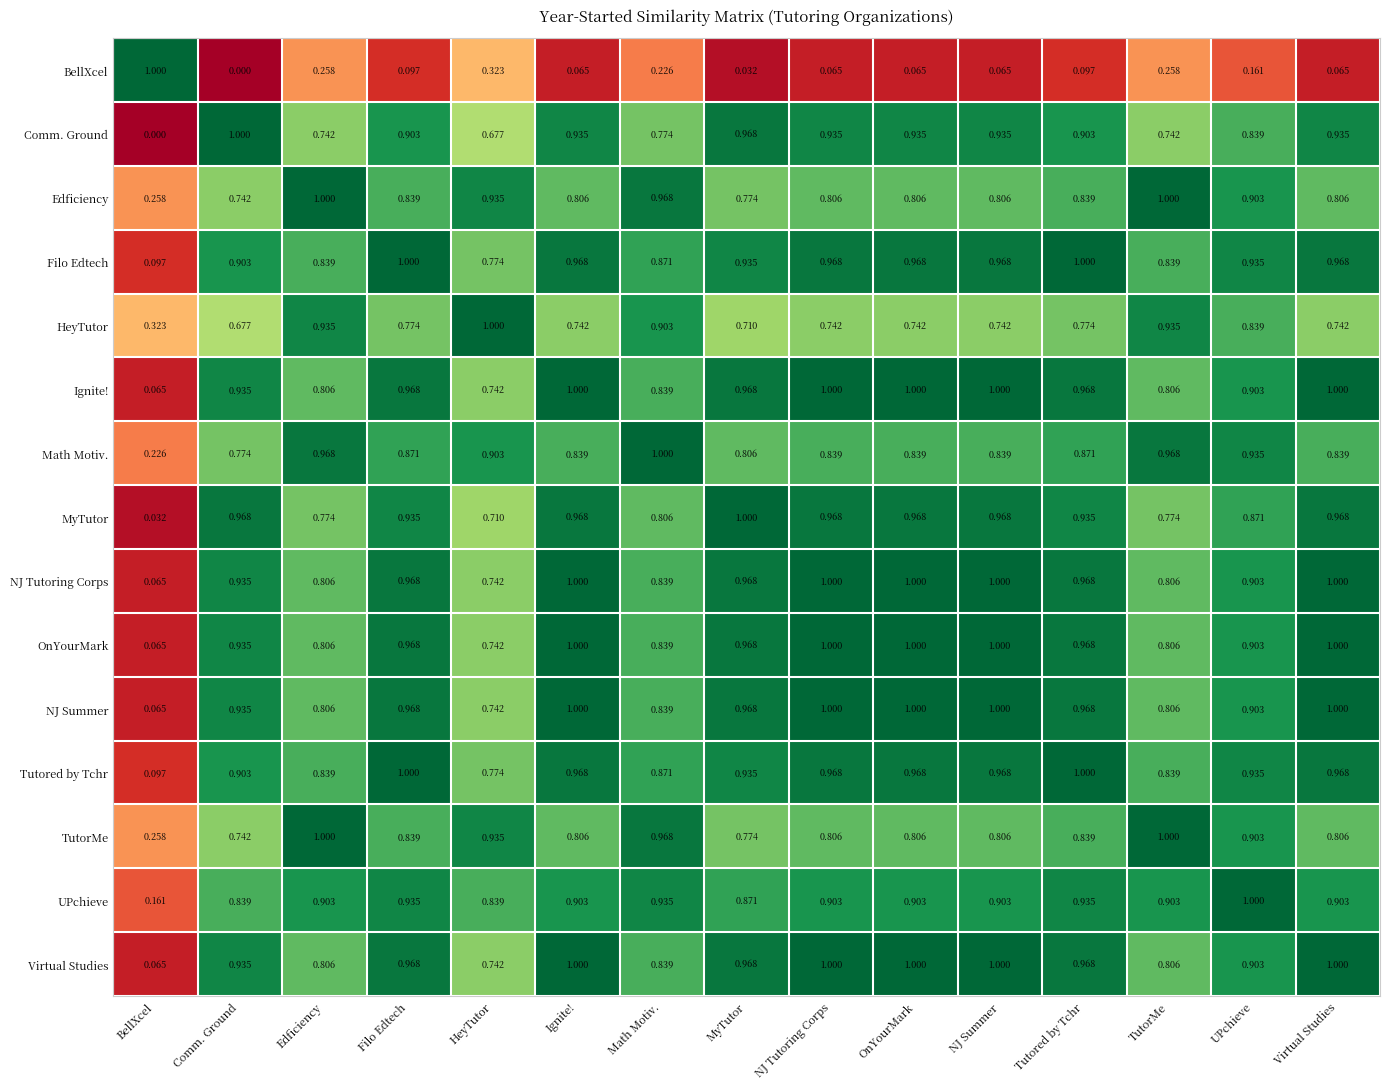

At which label does Comm. Ground reach its minimum?

BellXcel